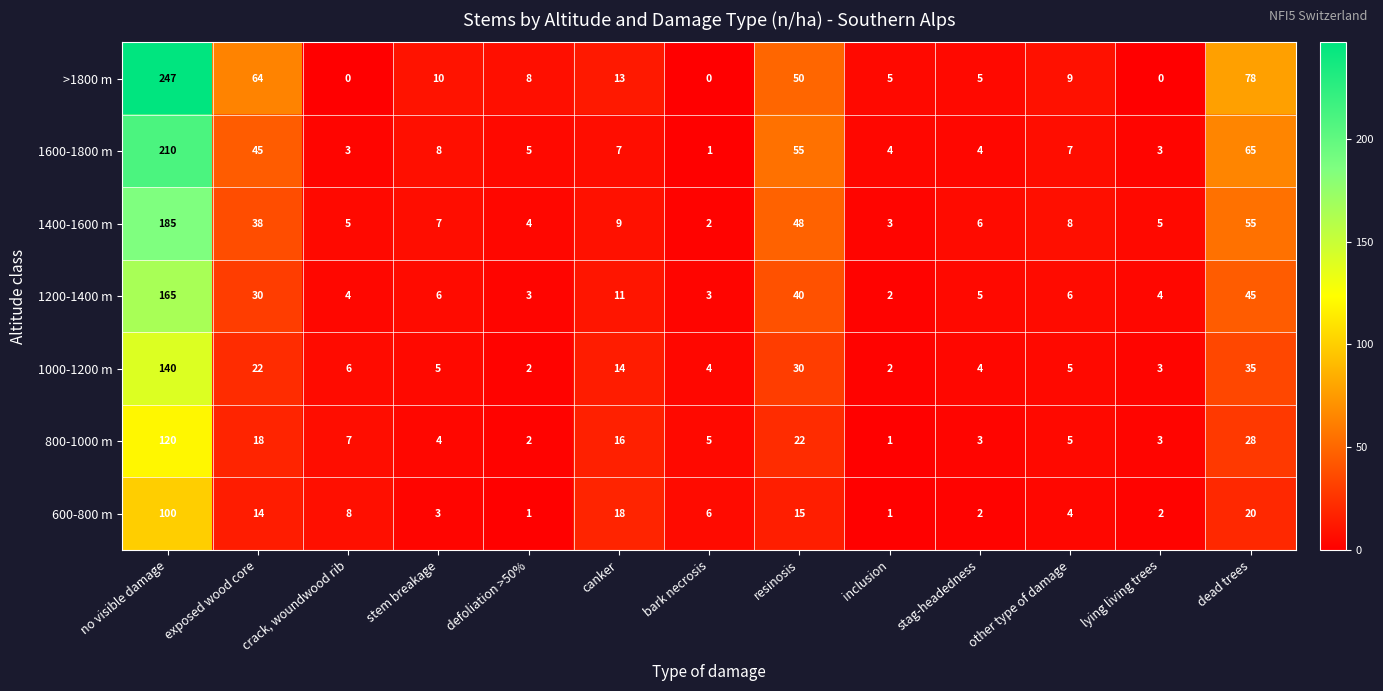

What is the difference between the highest and lowest values at exposed wood core?

50